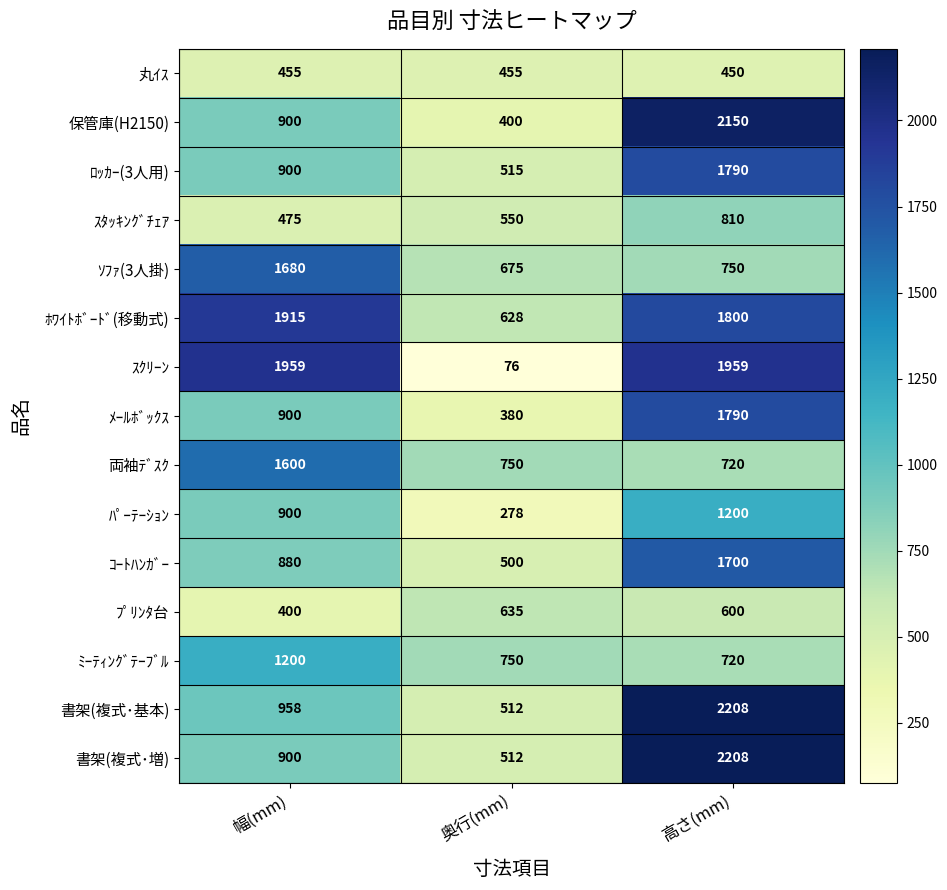

Which category has the lowest value across all series?

奥行(mm)